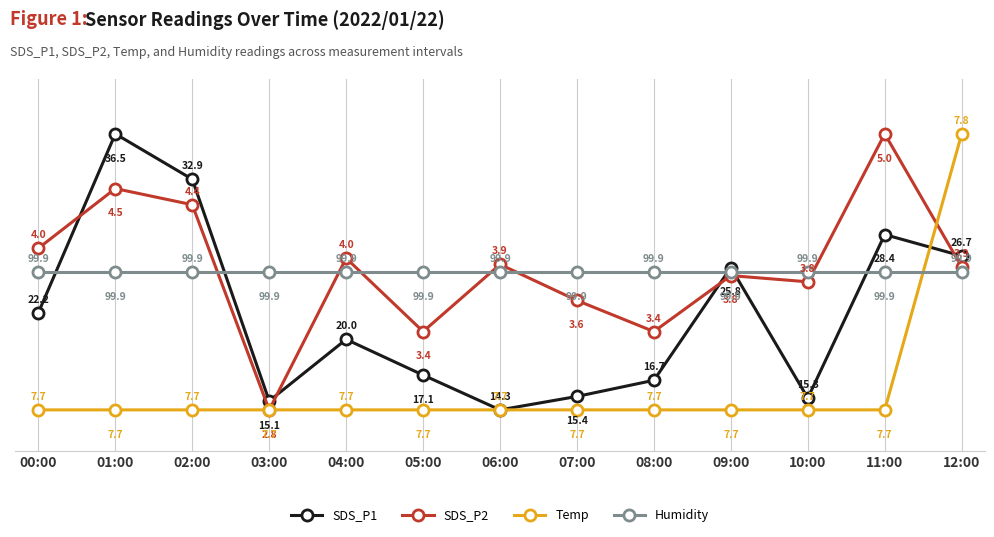

Which series changed the most between 05:00 and 06:00?

SDS_P2